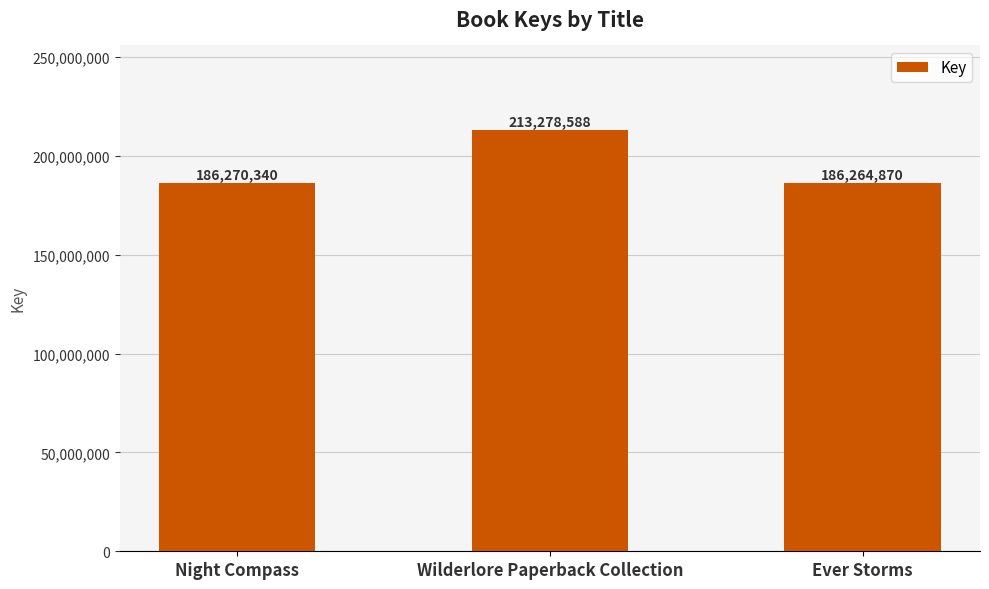

The value at Wilderlore Paperback Collection is 116856616. True or false?

False